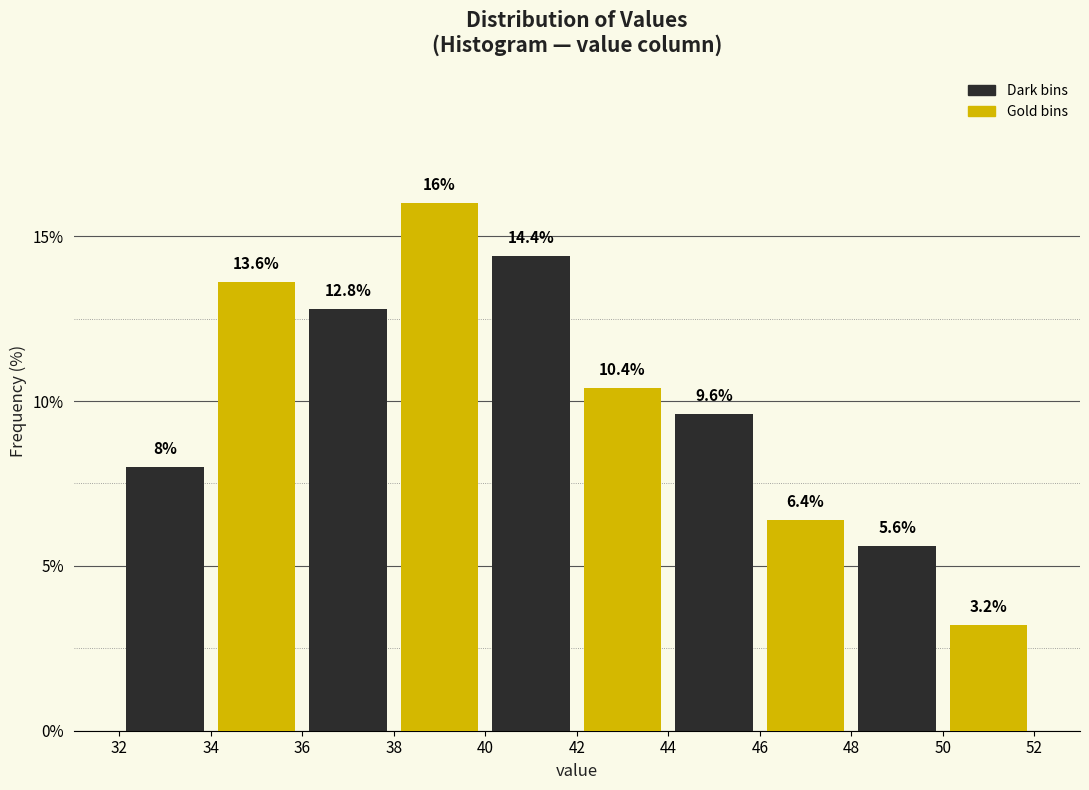

What is the spread (max minus min) of values at 50?

2.4